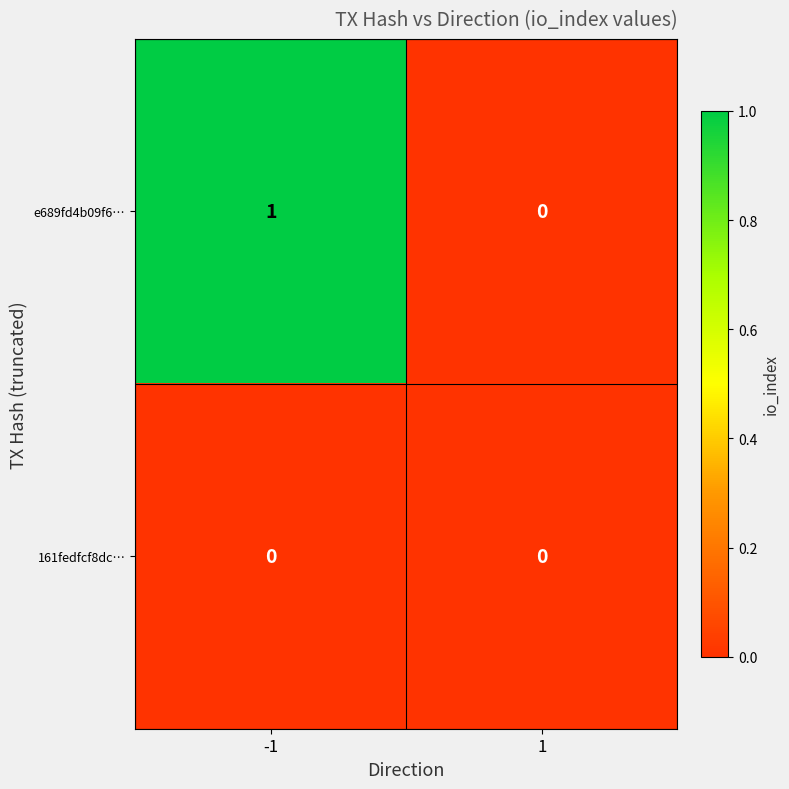

At which category does the chart reach its peak across all series?

-1